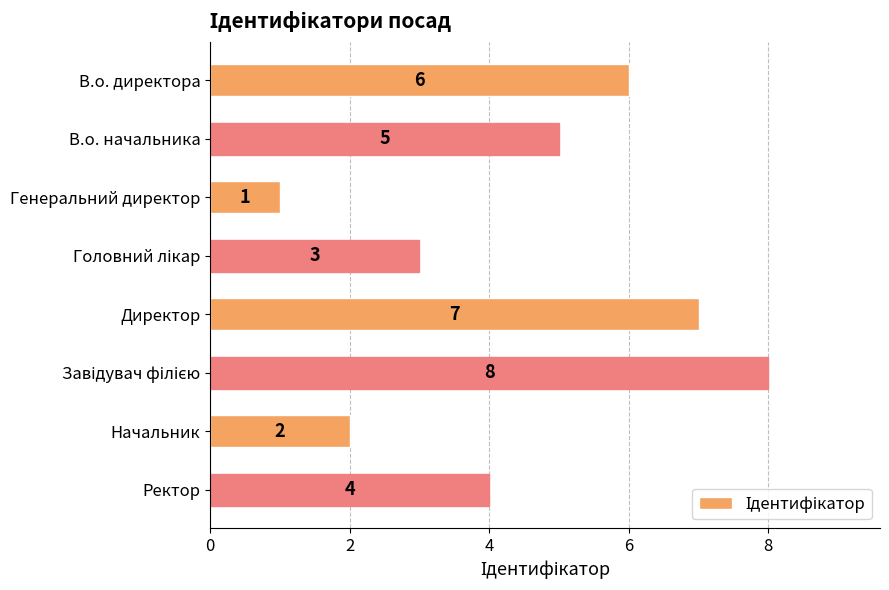

Reading bottom to top, list all the values displayed in this chart.

4	2	8	7	3	1	5	6